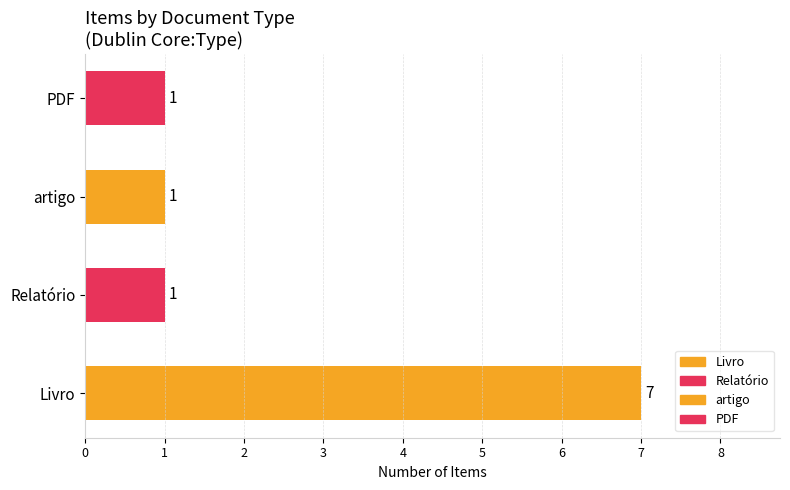

True or false: the data shows 2 at PDF.

False